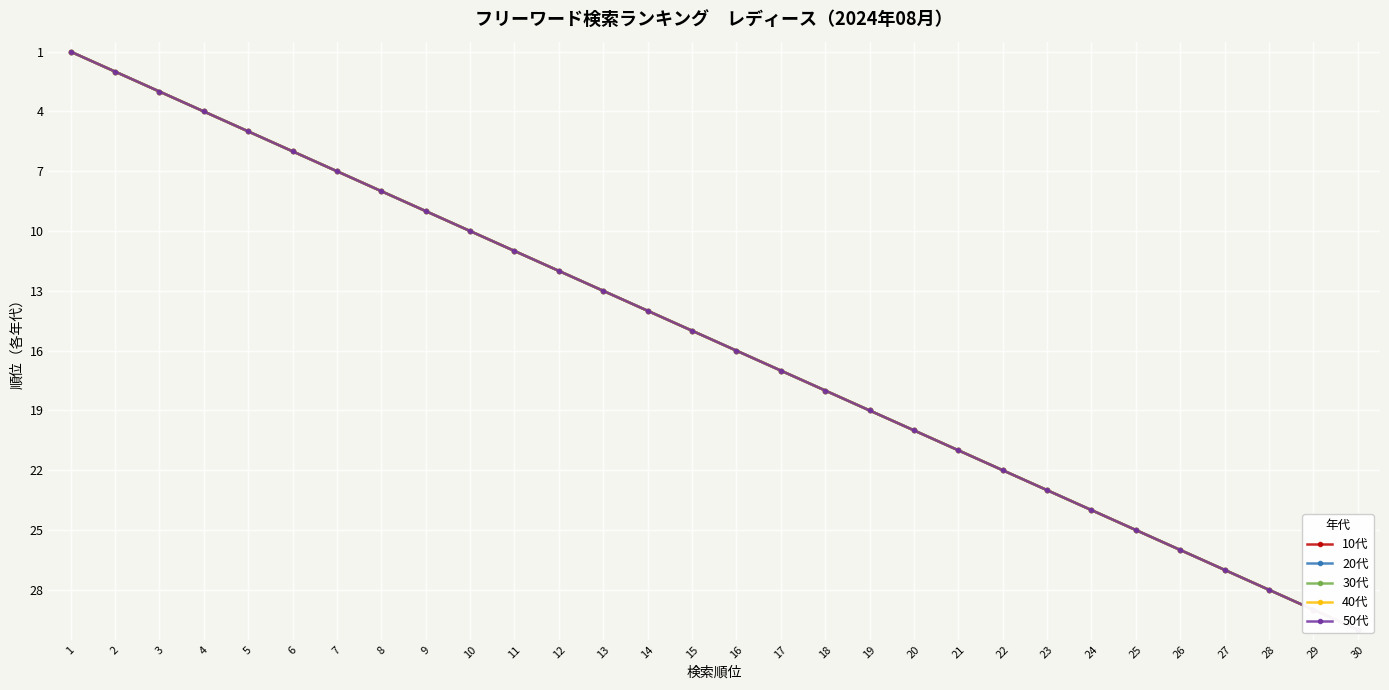

True or false: 20代 has a value of 24 at 24.

True